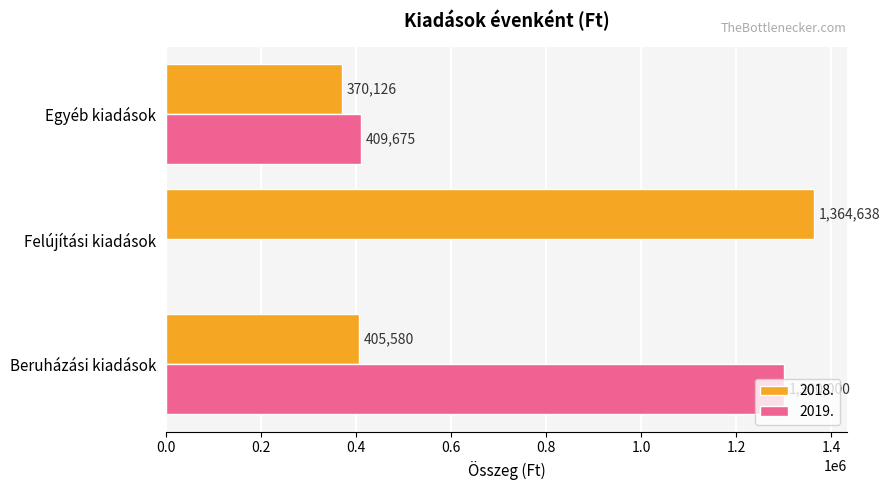

Which series has the largest range (max minus min)?

2019.